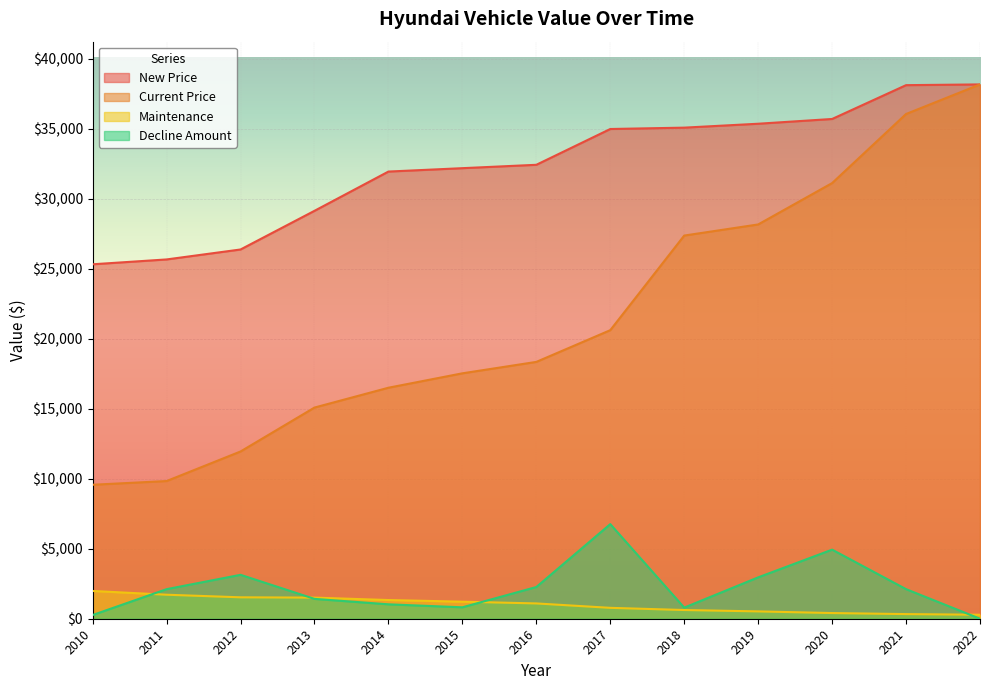

The value of Maintenance at 2020 is 406. True or false?

True